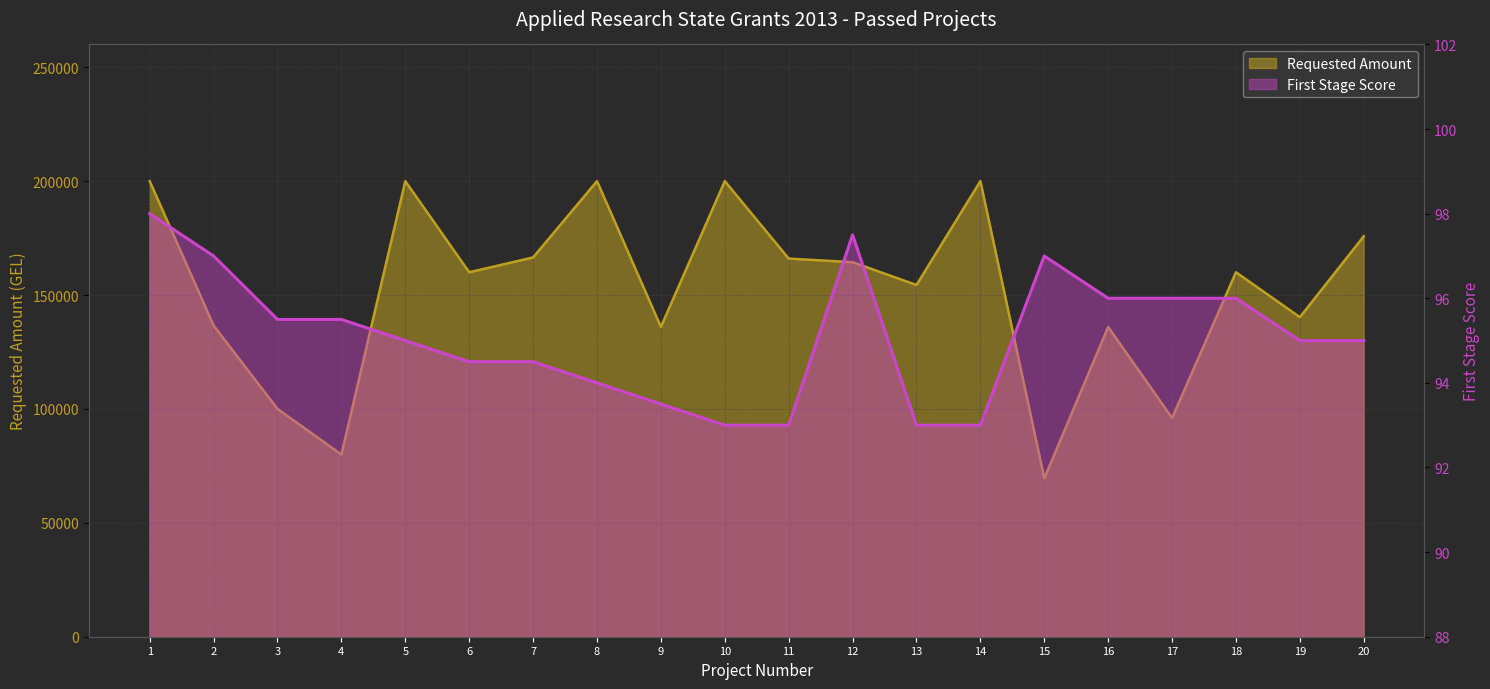

True or false: First Stage Score has more than 0 interior local peaks.

True